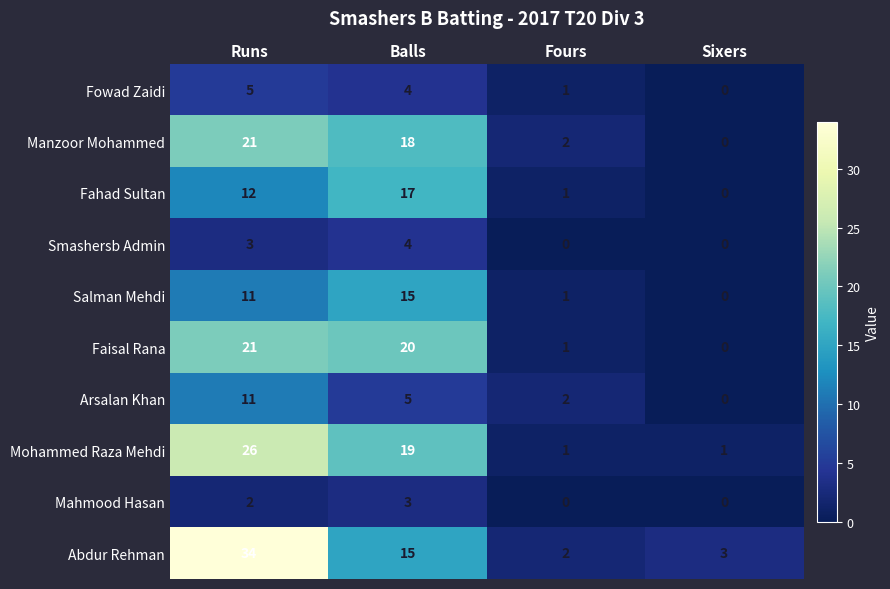

At which label is Fahad Sultan closest to 8?

Runs